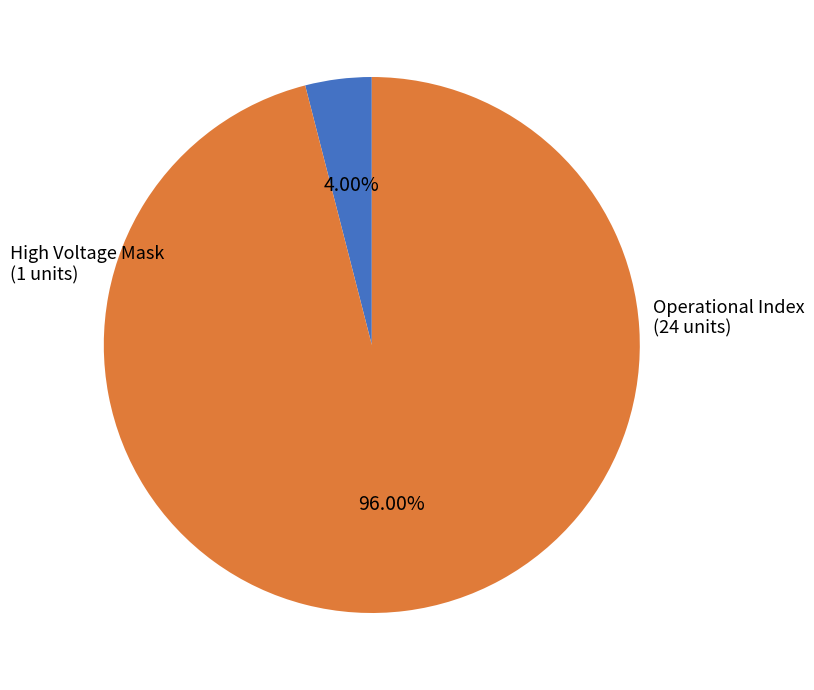

Is there any slice that represents more than half of the pie?

Yes